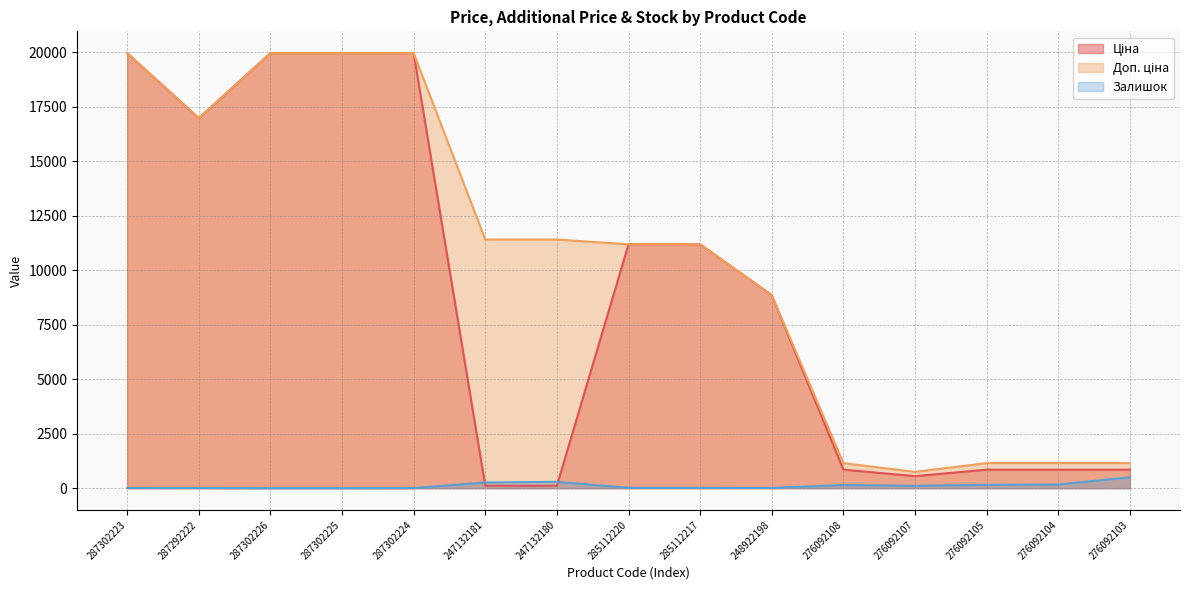

Between 247132181 and 287302223, which is larger?

287302223